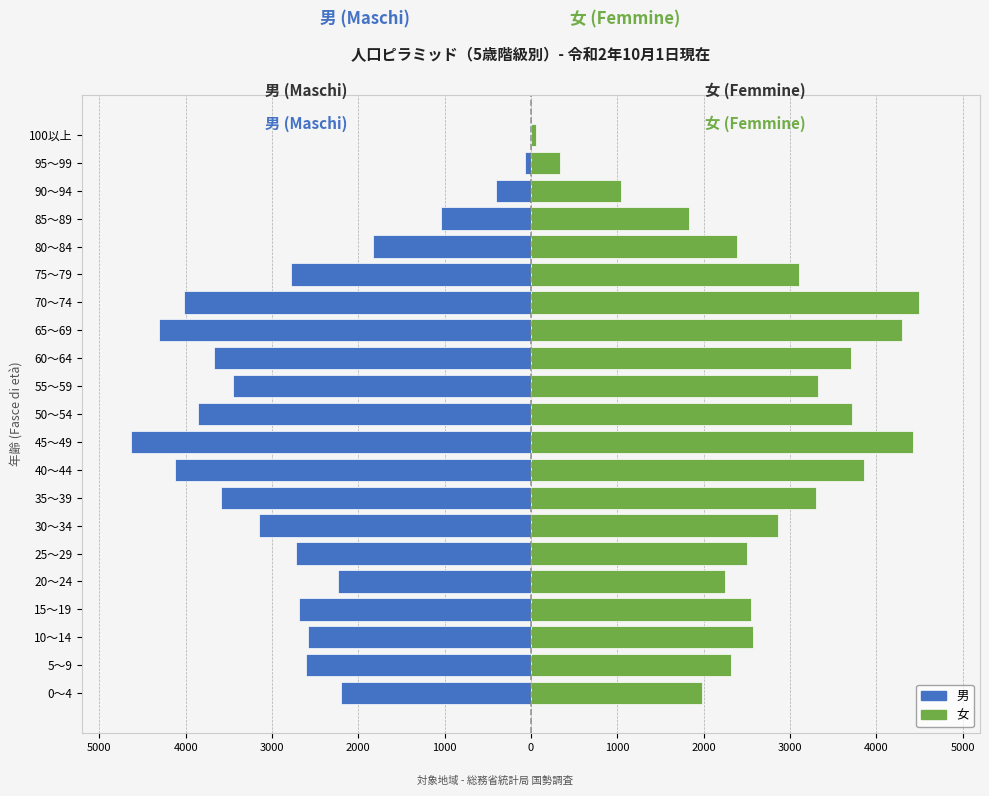

What is the minimum value shown in the chart?

-4638